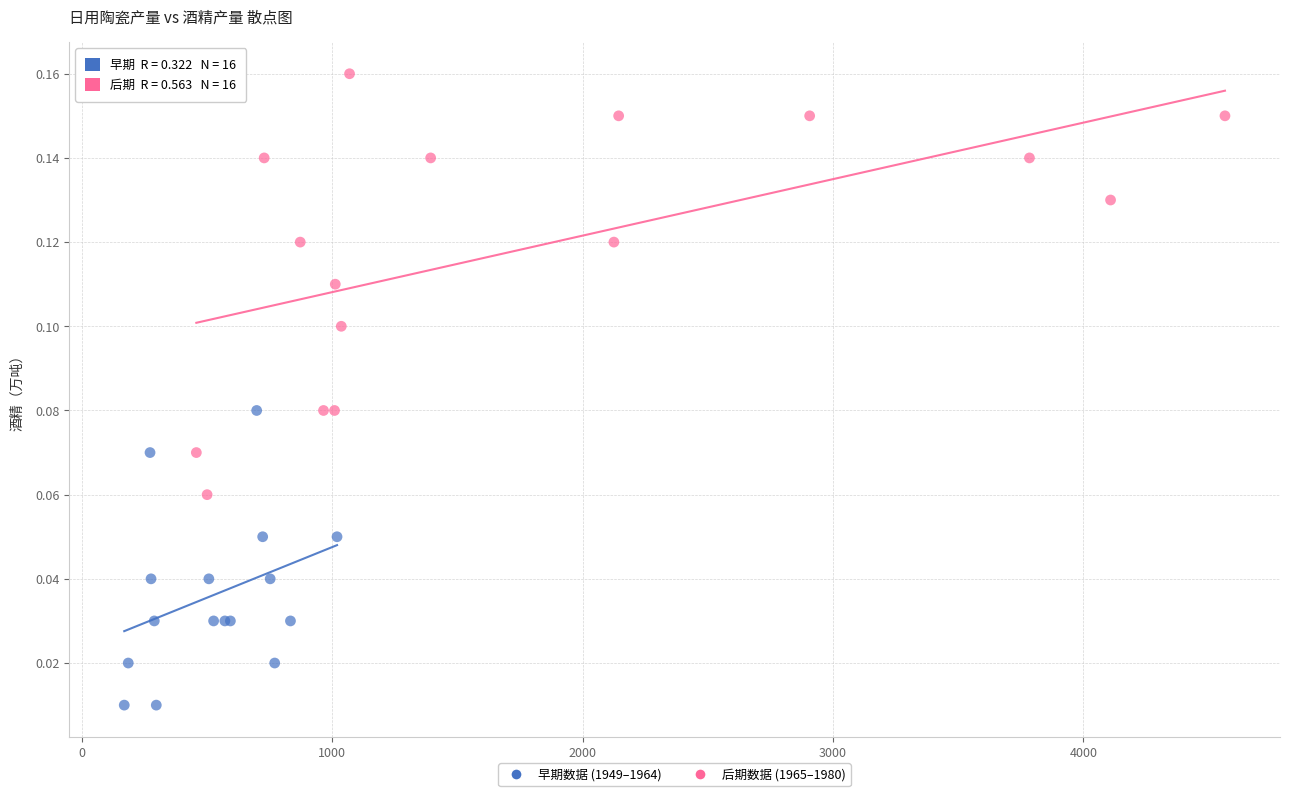

Which series has the widest spread of Y values?

后期数据 (1965–1980)